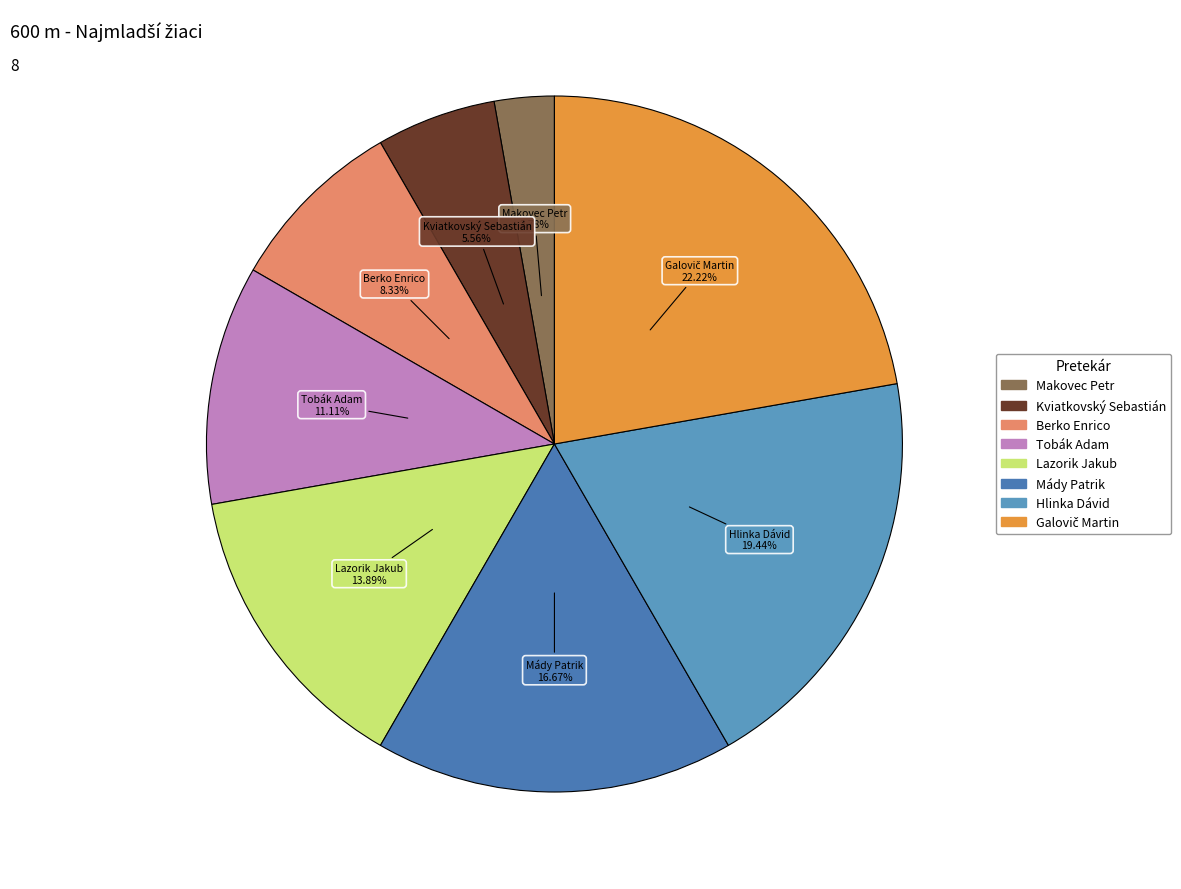

Approximately how many times larger is the value at Mády Patrik compared to Berko Enrico?

2.0